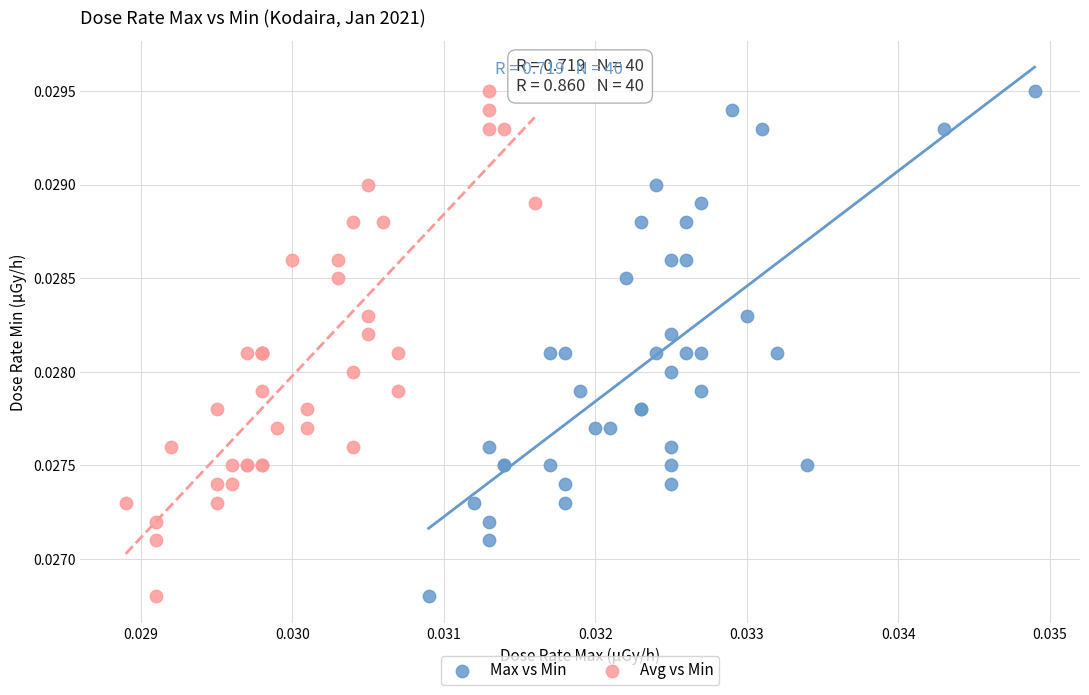

What are all the series names shown in the legend?

Max vs Min, Avg vs Min